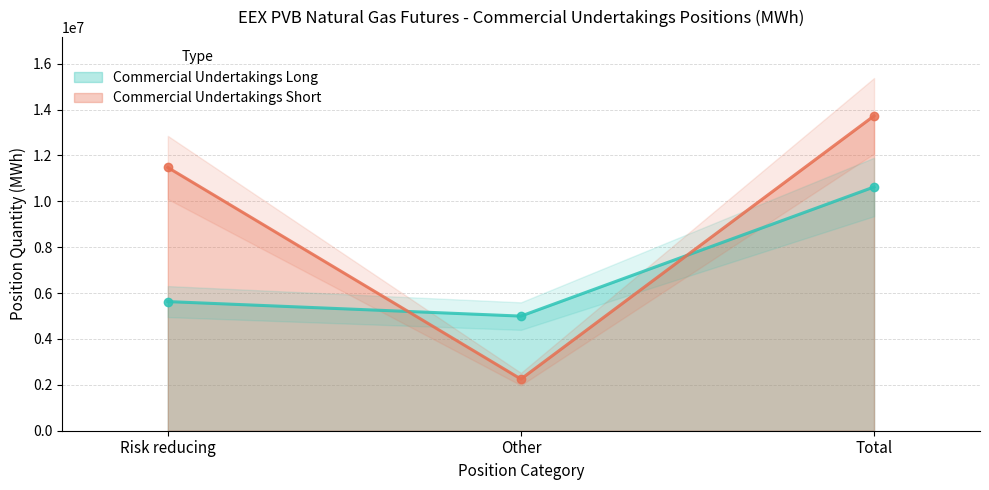

What is the total value across all series at Other?

7247510